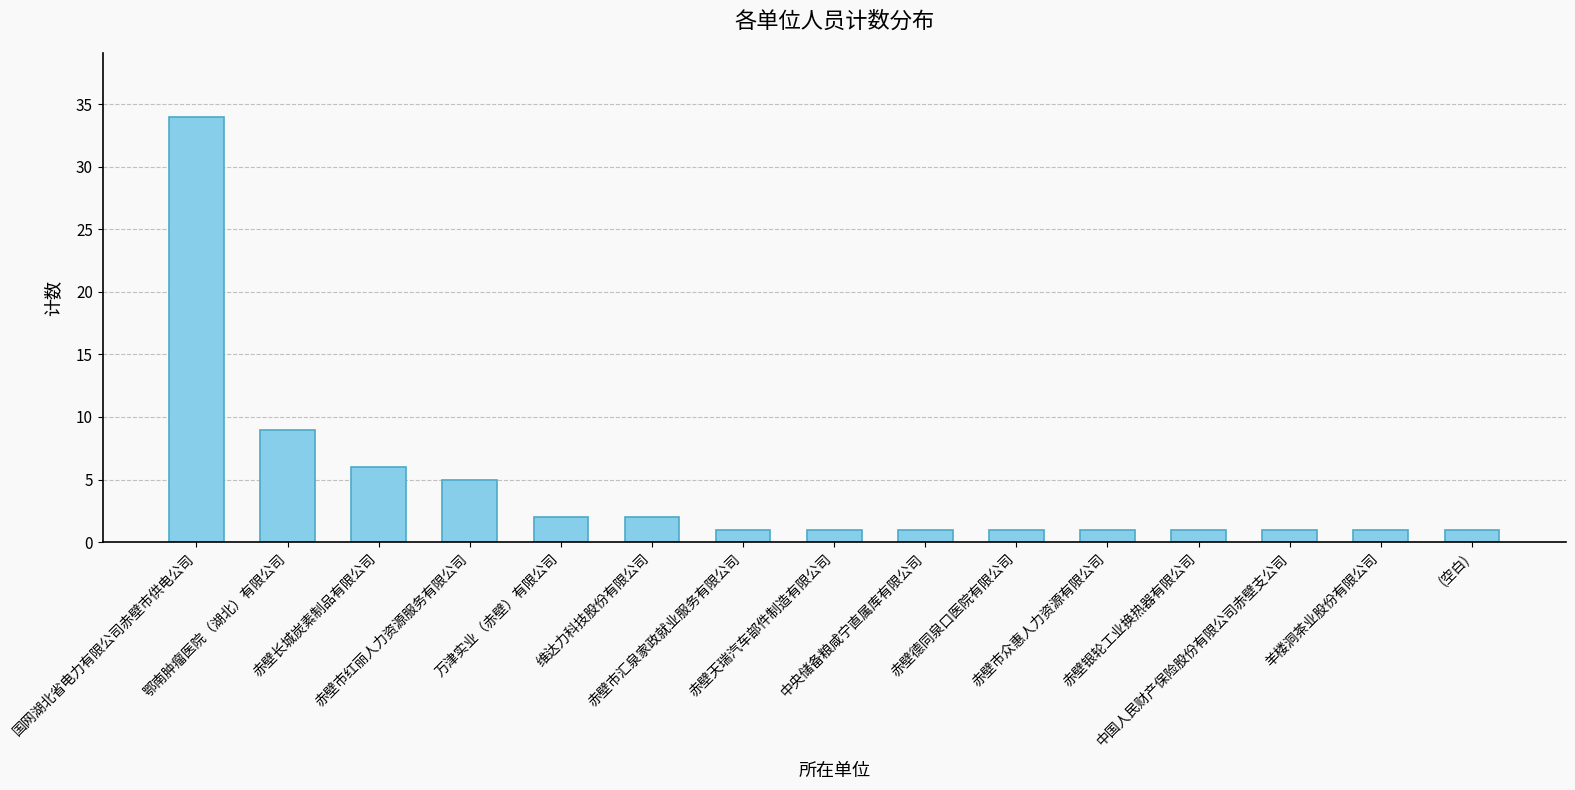

What is the sum of all values?

67